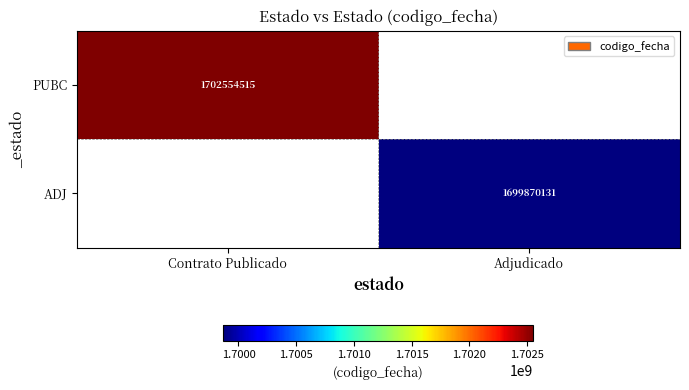

True or false: ADJ has a value of 1699870131 at Adjudicado.

True